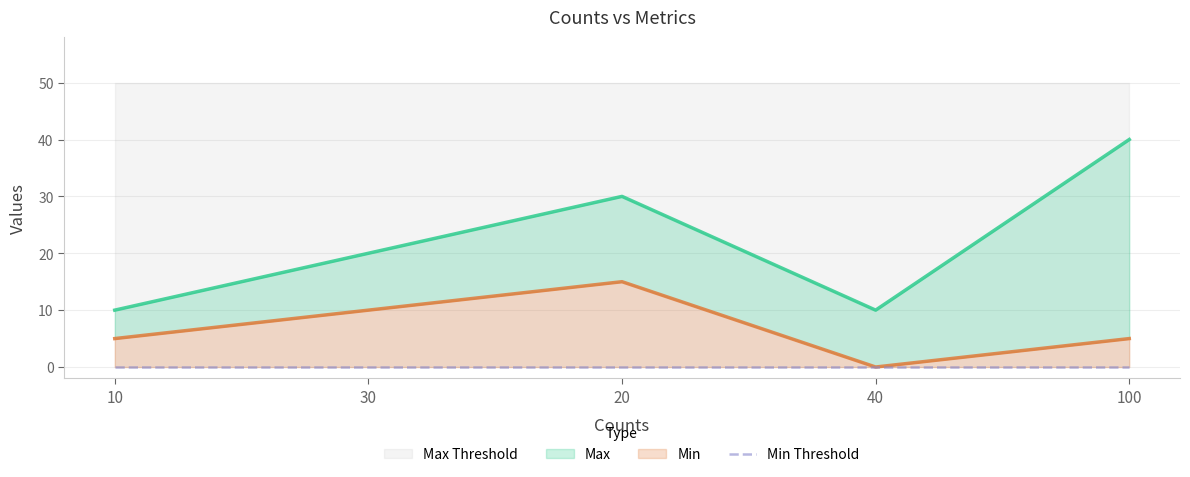

How many values in the Max series are below 20?

2